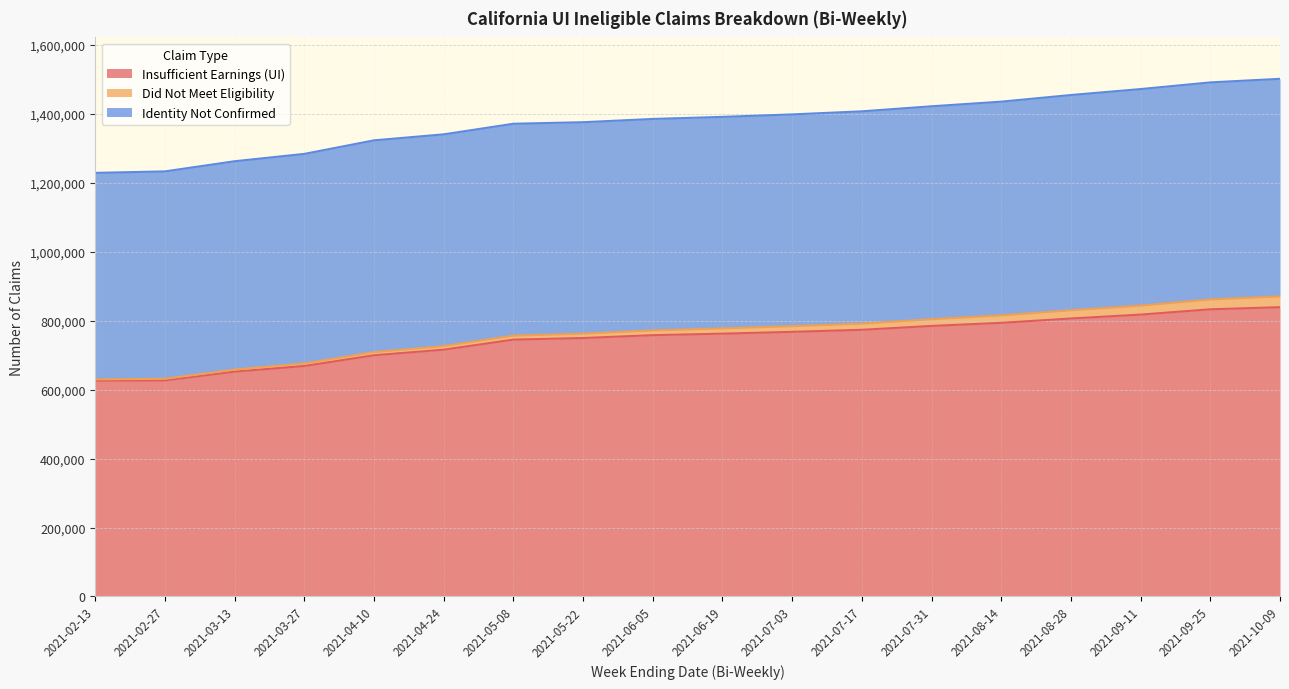

Reading left to right, transcribe all the data shown in this chart.

Insufficient Earnings (UI): 625910	626657	652063	668427	699552	715778	744925	749508	757809	762172	767474	773386	784552	793533	806161	817428	832808	838911
Did Not Meet Eligibility: 3679	4601	5897	7473	9027	10206	11470	12620	13815	15264	16424	17841	19563	21608	23913	26021	28536	31313
Identity Not Confirmed: 598820	601482	604222	607593	614186	614188	614524	613236	613187	613408	614089	615689	617427	619820	624174	628048	629469	630995